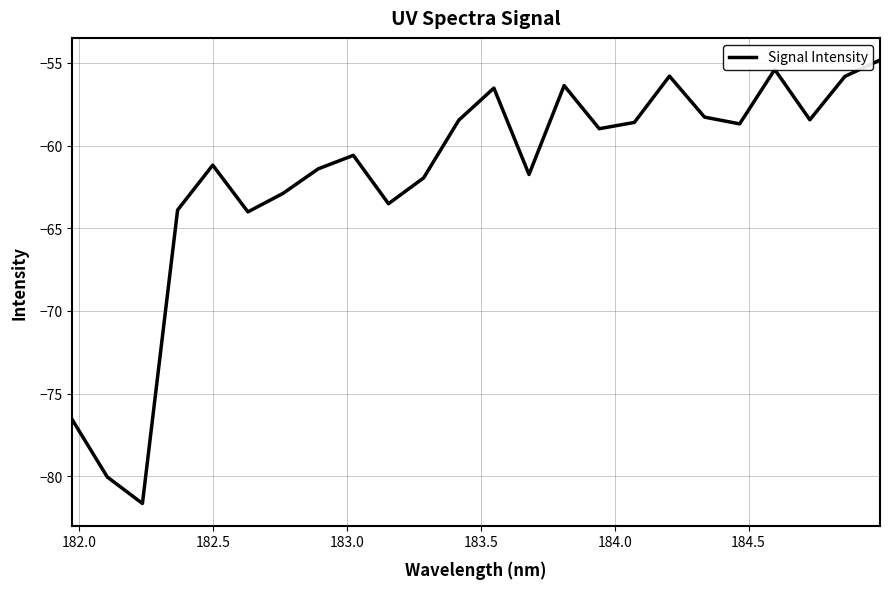

What is the smallest value displayed?

-81.6